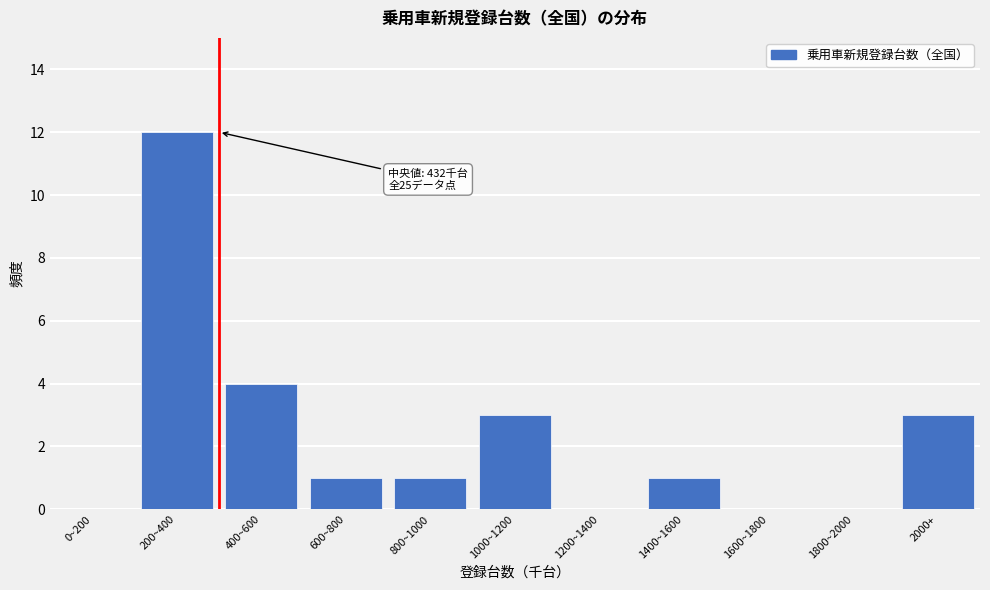

Reading left to right, extract all data points from this chart.

0~200=0	200~400=12	400~600=4	600~800=1	800~1000=1	1000~1200=3	1200~1400=0	1400~1600=1	1600~1800=0	1800~2000=0	2000+=3